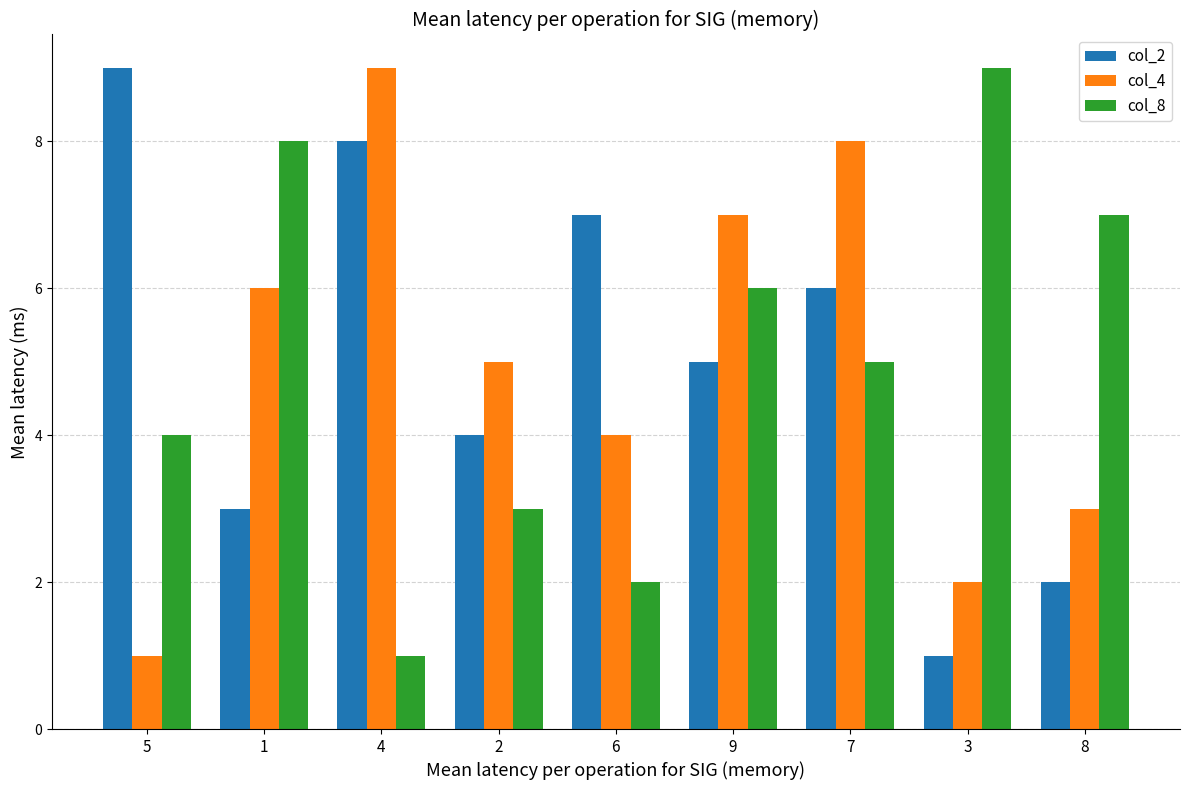

What is the average value of the col_2 series?

5